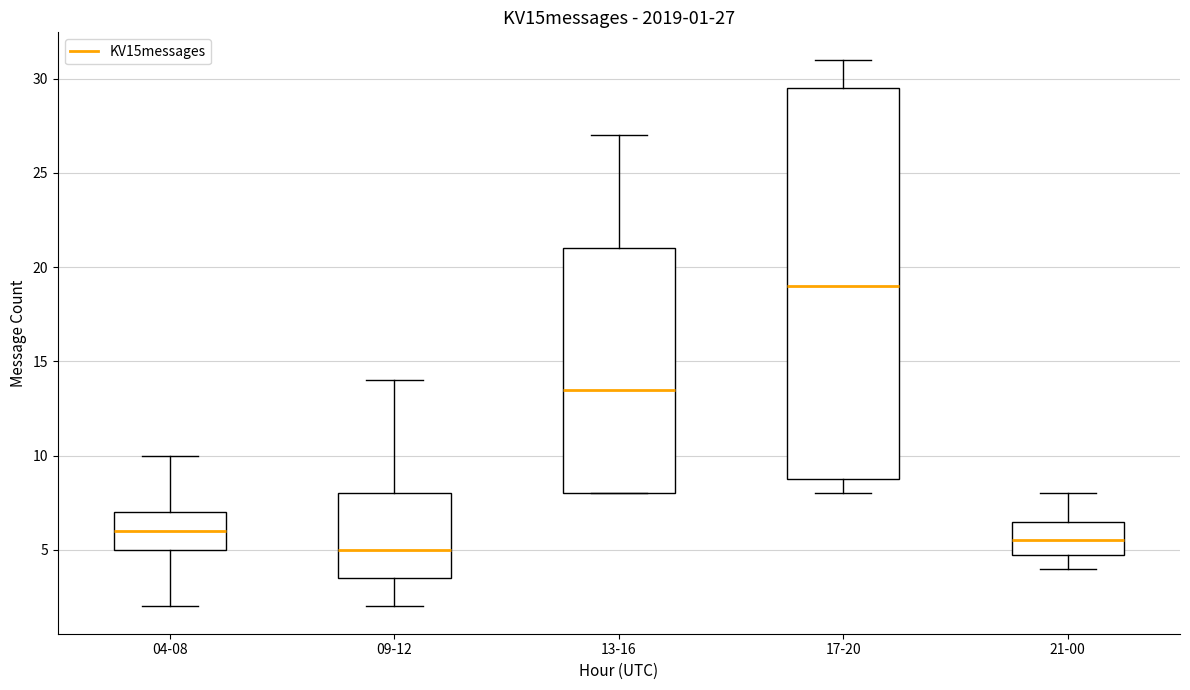

Which box's median line is the highest?

17-20